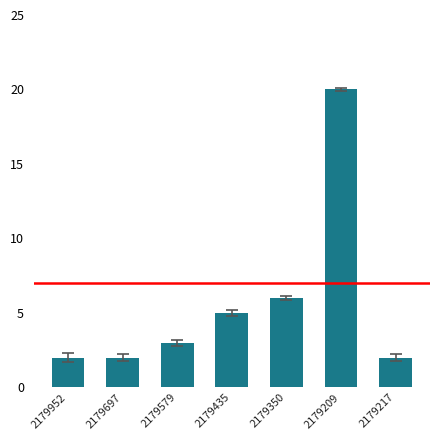

What is the change in value from 2179579 to 2179350?

+3